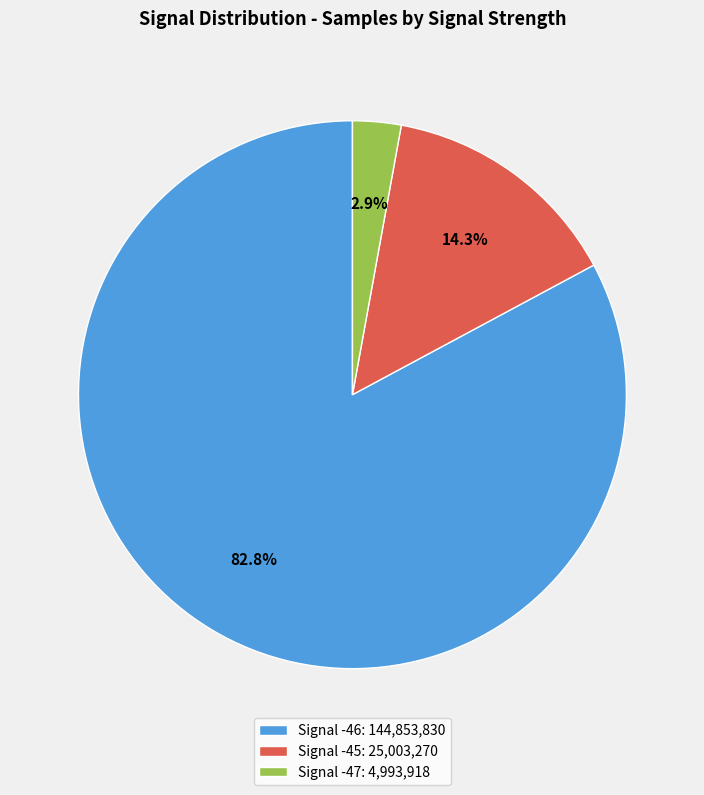

Count the number of slices in the pie.

3